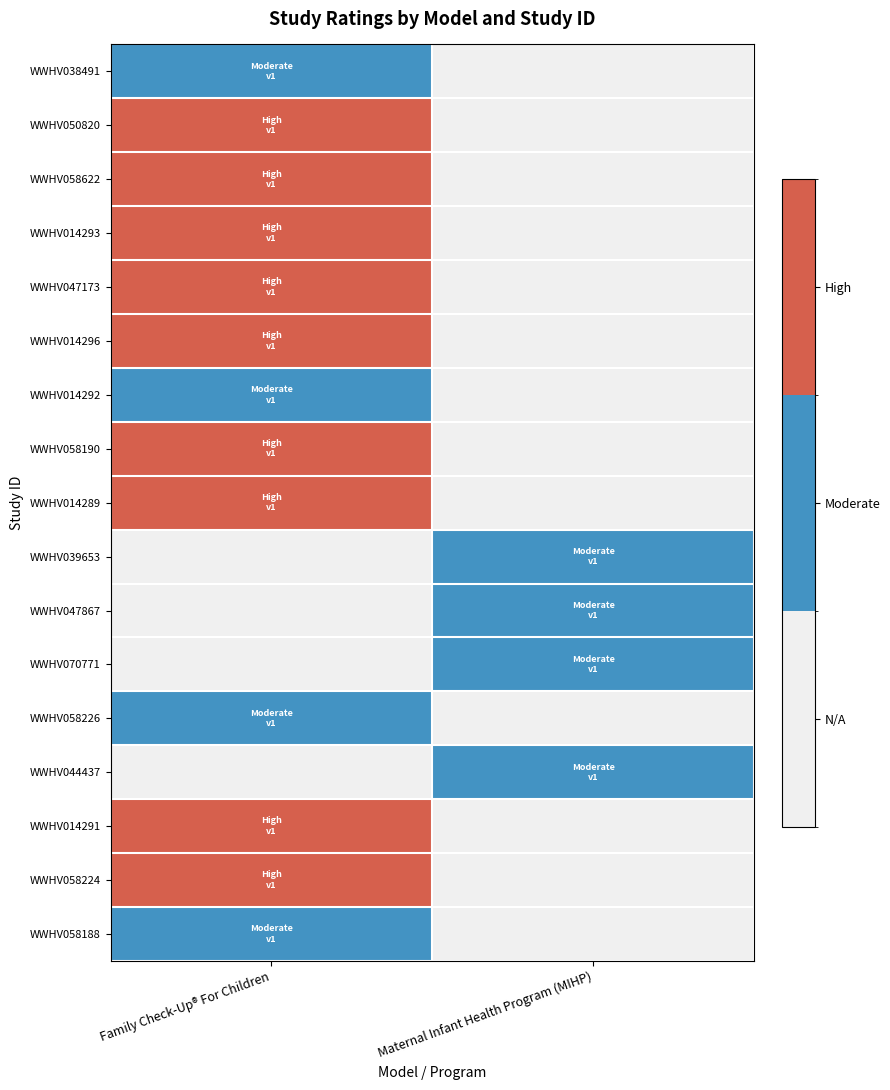

List the series in order of their peak value, highest first.

WWHV050820, WWHV058622, WWHV014293, WWHV047173, WWHV014296, WWHV058190, WWHV014289, WWHV014291, WWHV058224, WWHV038491, WWHV014292, WWHV039653, WWHV047867, WWHV070771, WWHV058226, WWHV044437, WWHV058188